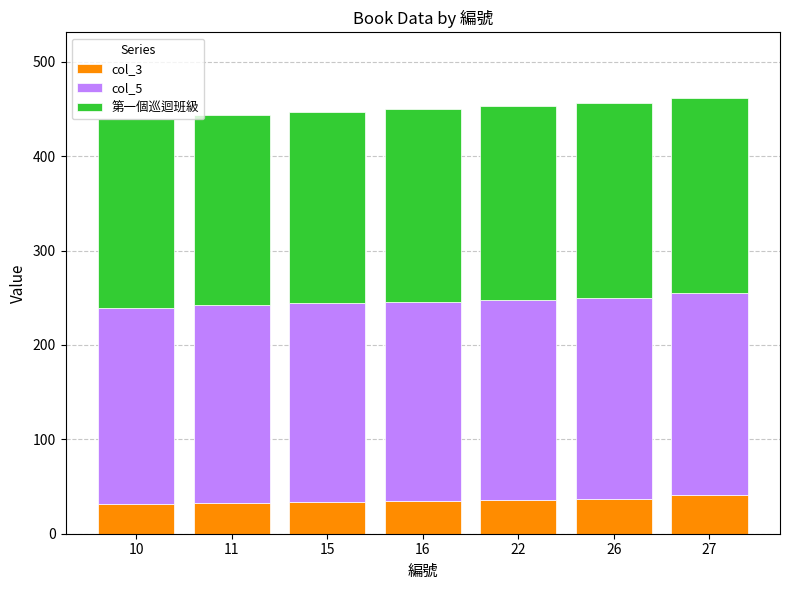

What is the highest value of the col_3 series?

41